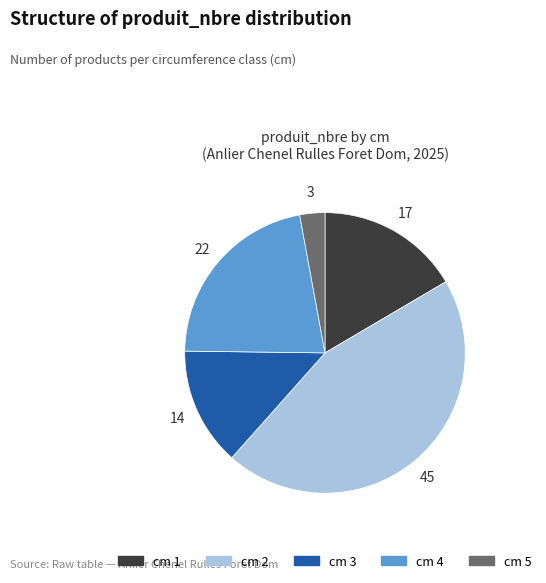

Does any single category account for the majority?

No